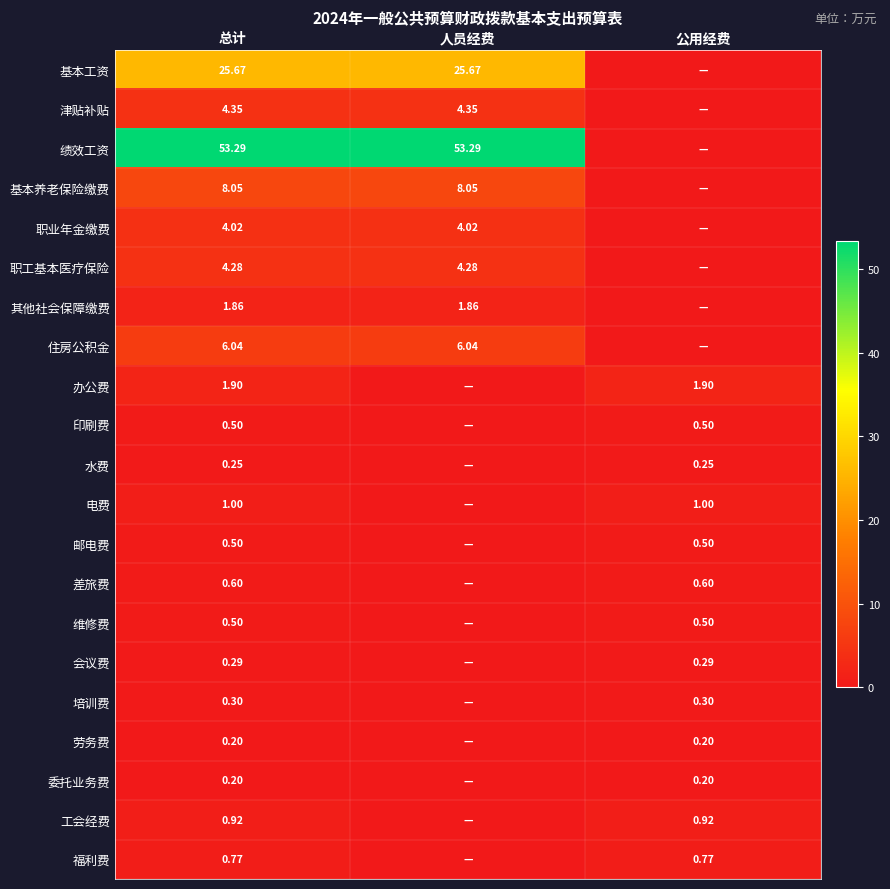

What is the total value across all series at 人员经费?

107.6